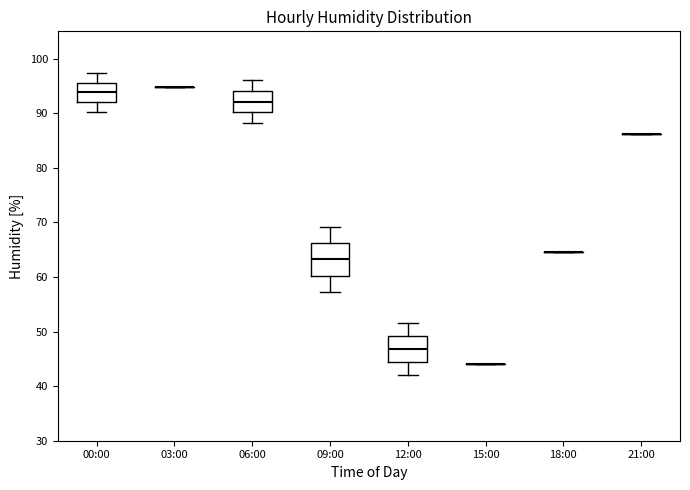

Reading left to right, read every box against the y-axis: the position of its median line, the range the box covers, and the ends of its whiskers. The values are not printed on the chart, so give them approximately, as read against the axis.

00:00: median 94, box 92 to 96, whiskers 90 to 97
03:00: box collapsed to a line at 95, whiskers 95 to 95
06:00: median 92, box 90 to 94, whiskers 88 to 96
09:00: median 63, box 60 to 66, whiskers 57 to 69
12:00: median 47, box 44 to 49, whiskers 42 to 52
15:00: box collapsed to a line at 44, whiskers 44 to 44
18:00: box collapsed to a line at 65, whiskers 65 to 65
21:00: box collapsed to a line at 86, whiskers 86 to 86